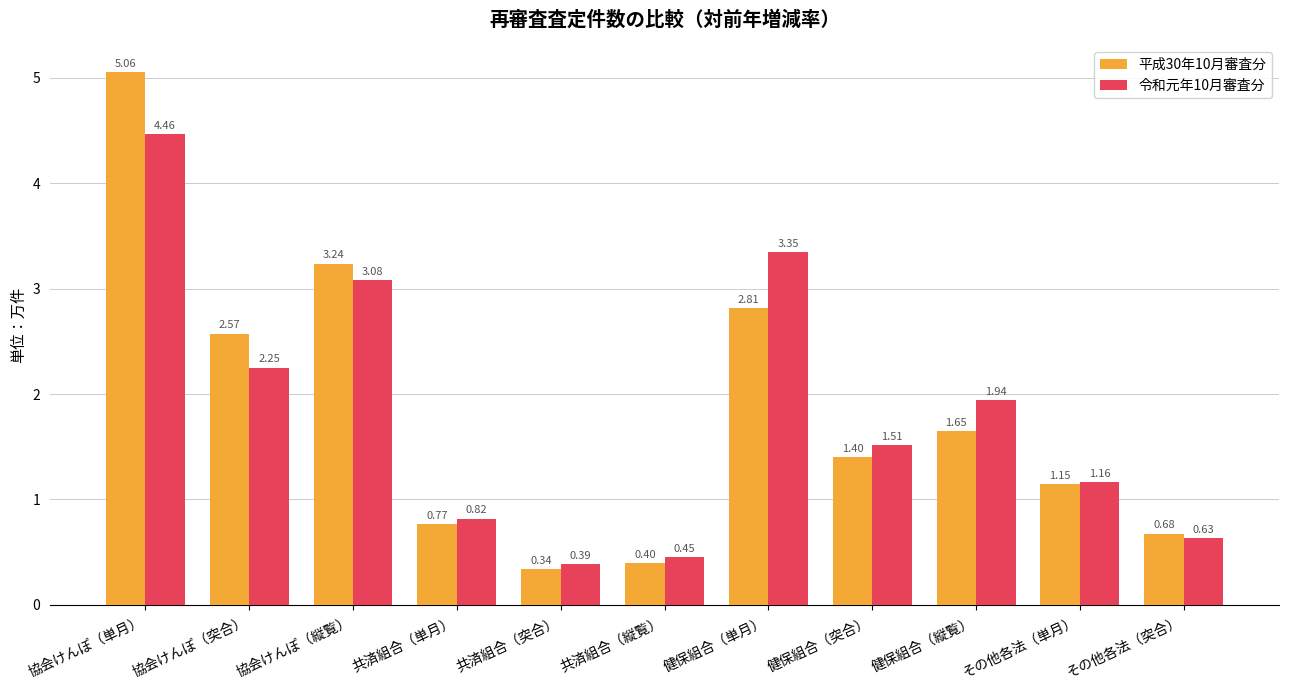

At which label does 令和元年10月審査分 reach its minimum?

共済組合（突合）